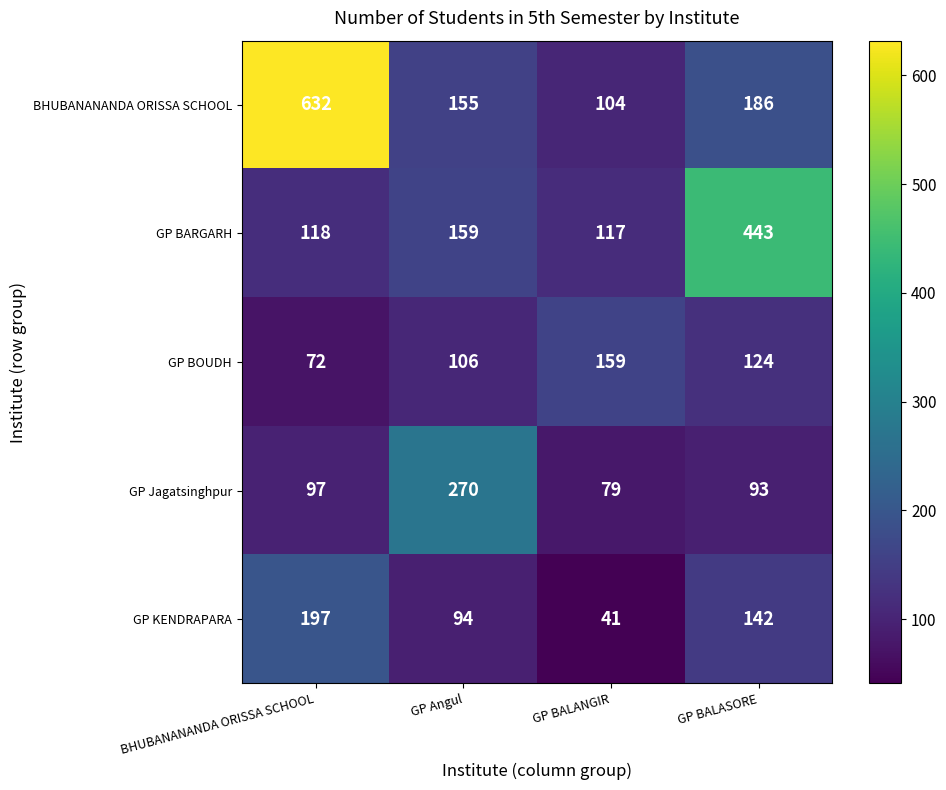

How many data points does each series have?

4